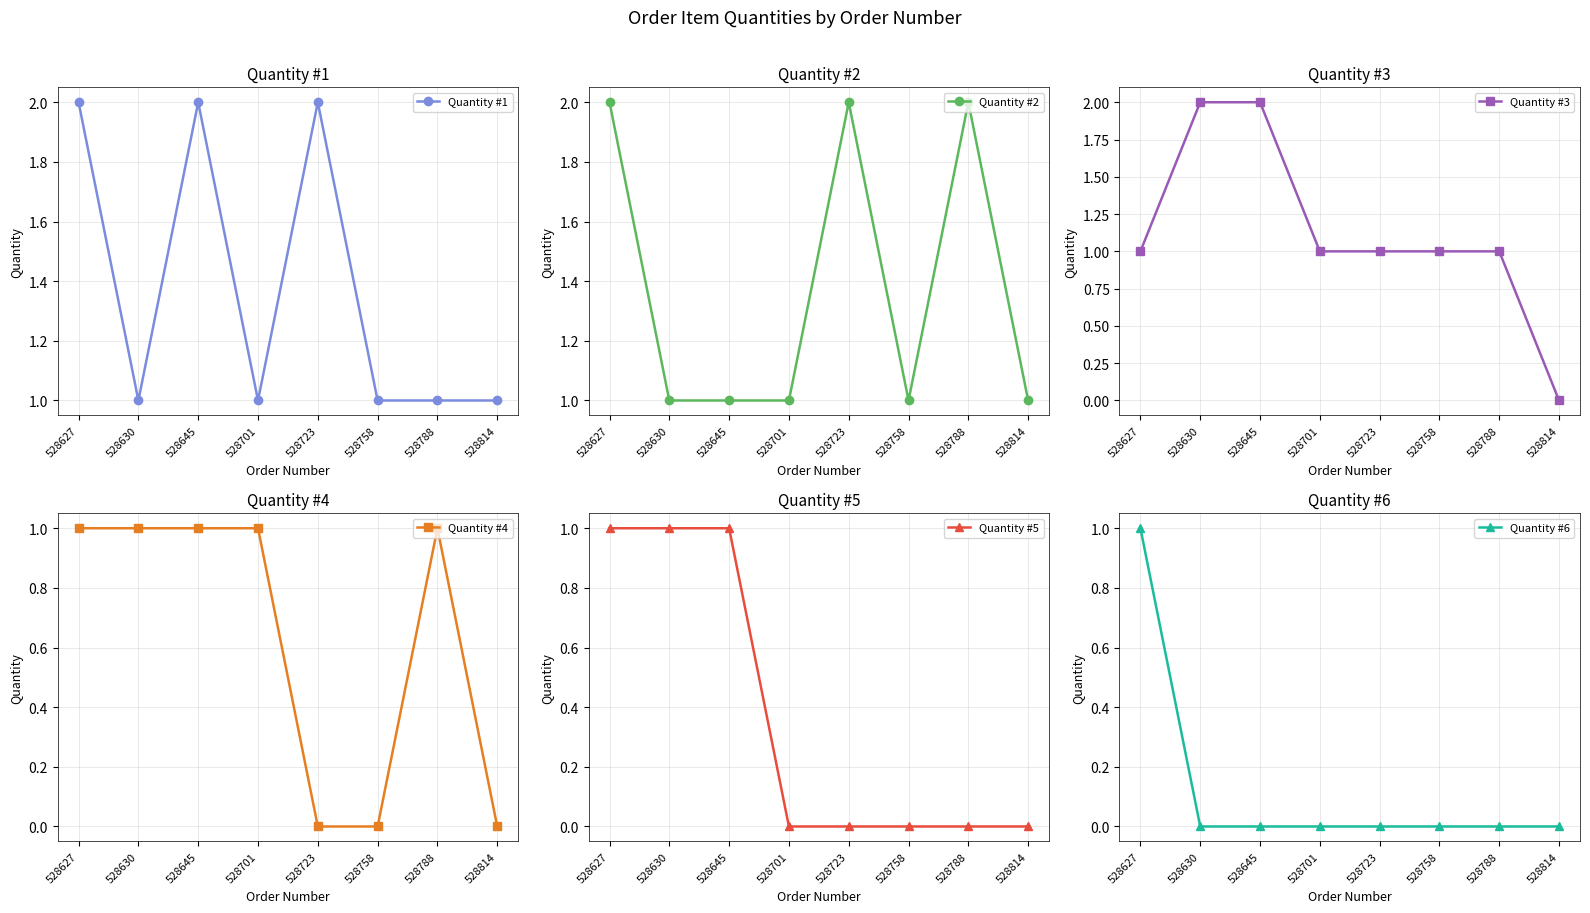

At which label does Quantity #4 reach its peak?

528627